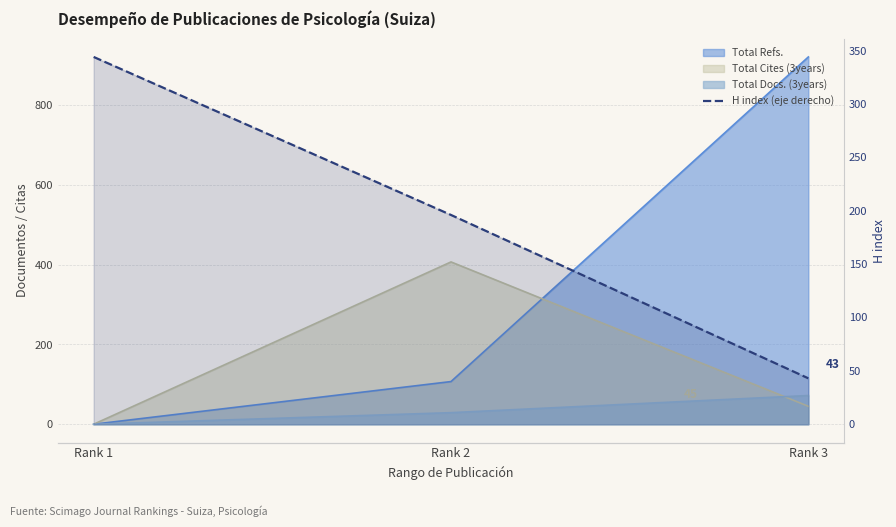

What is the difference between the values at Rank 2 and Rank 1?

148